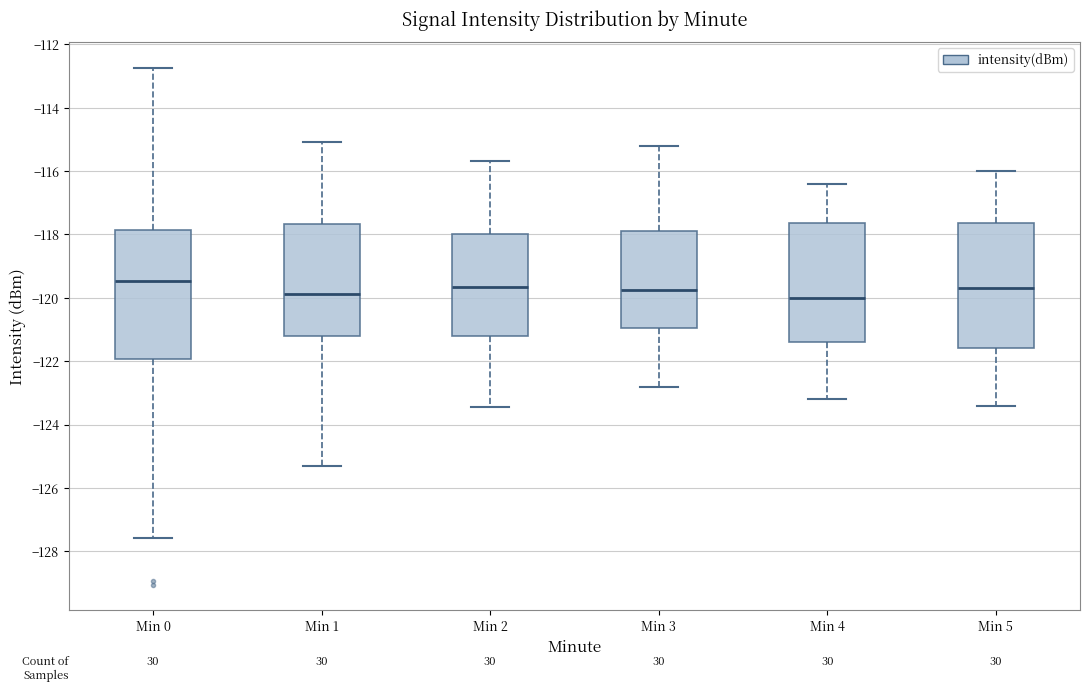

Where is the lower edge of the box for Min 3 on the y-axis? The values are not printed on the chart, so give them approximately, as read against the axis.

-121.0